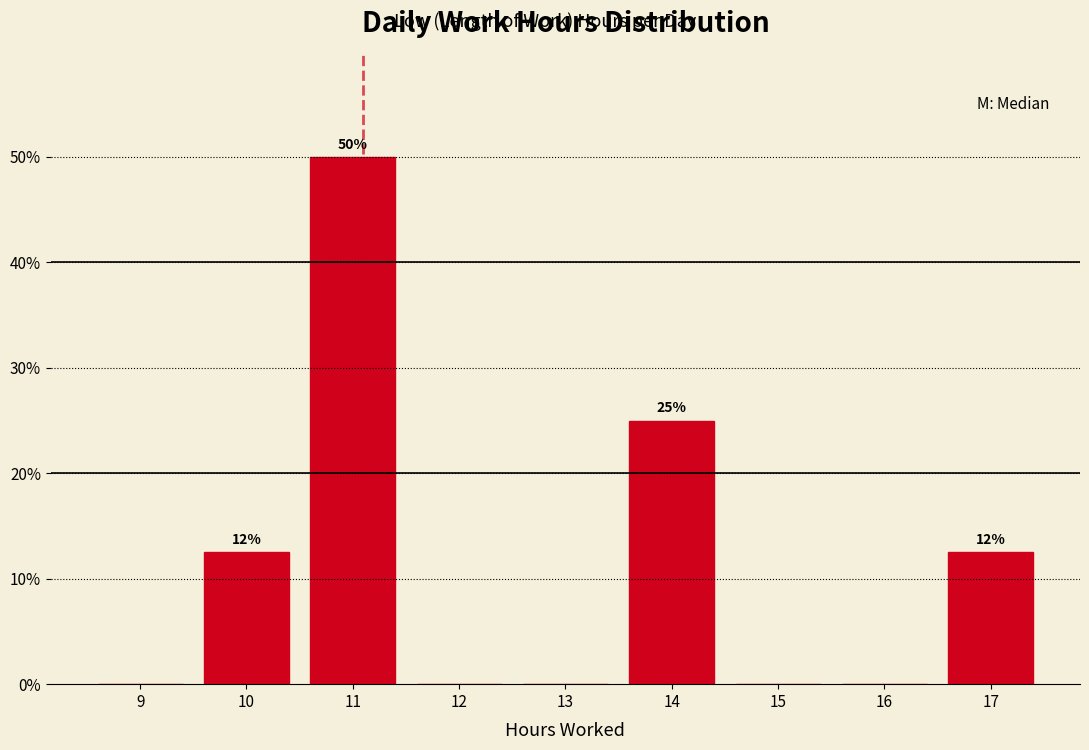

Which range on the x-axis has the tallest bar?

10.5 to 11.5